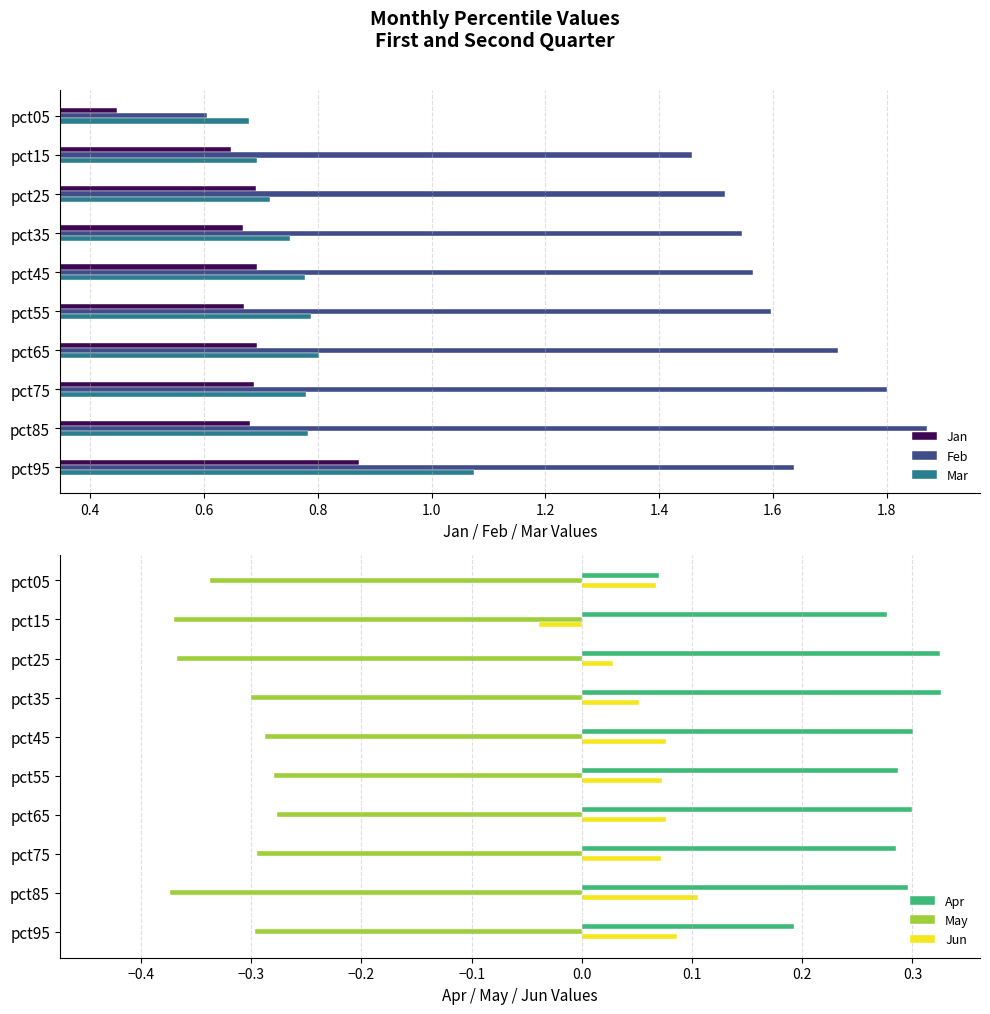

What are all the series names shown in the legend?

Jan, Feb, Mar, Apr, May, Jun